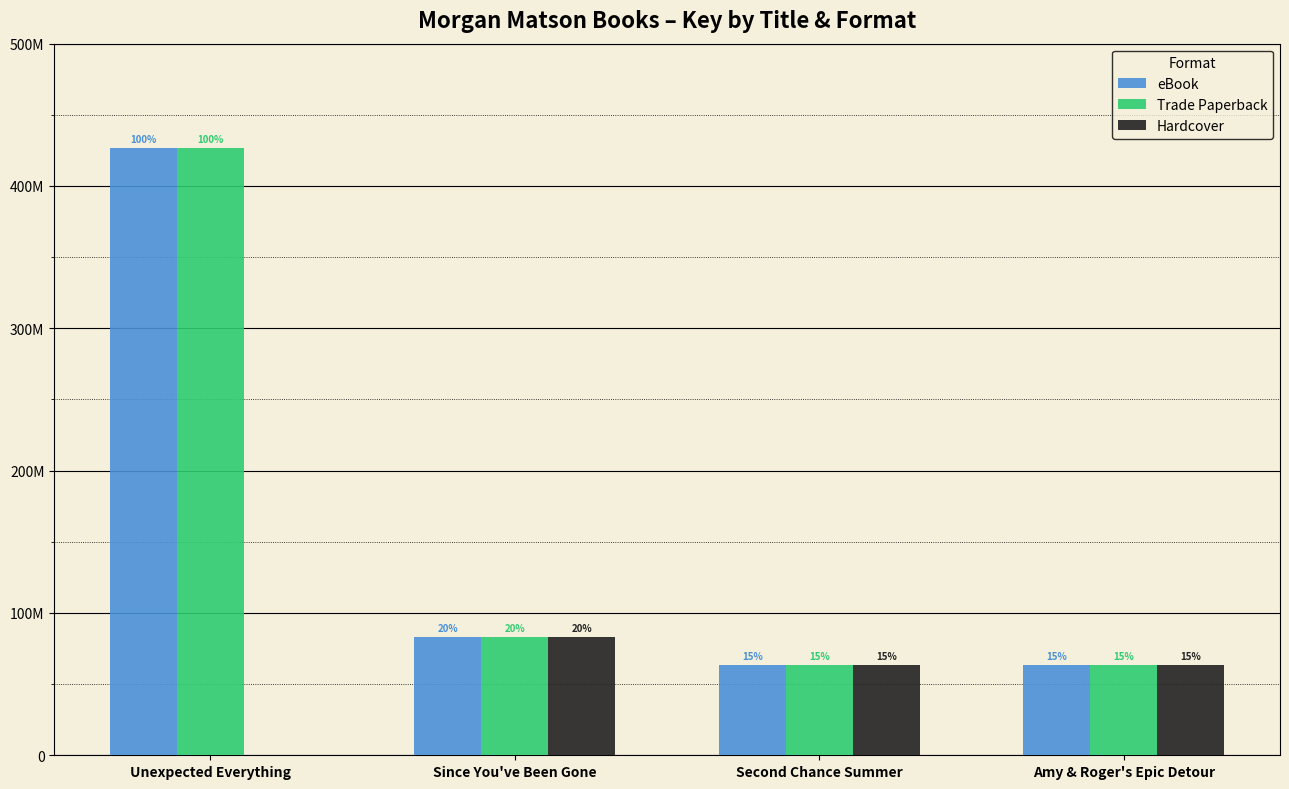

True or false: eBook has a value of 41873487 at Second Chance Summer.

False